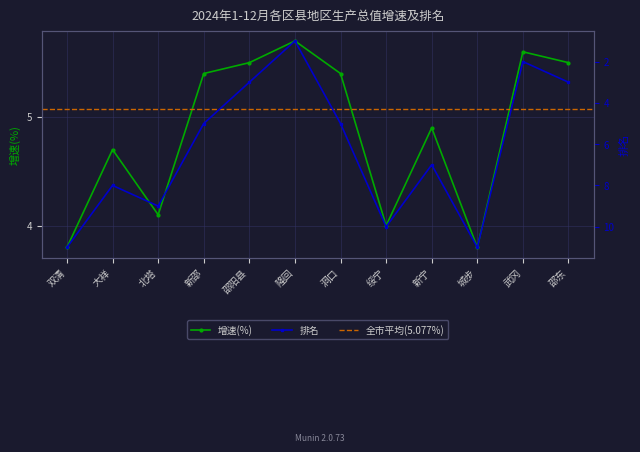

At which category does 排名 reach its first local valley?

大祥